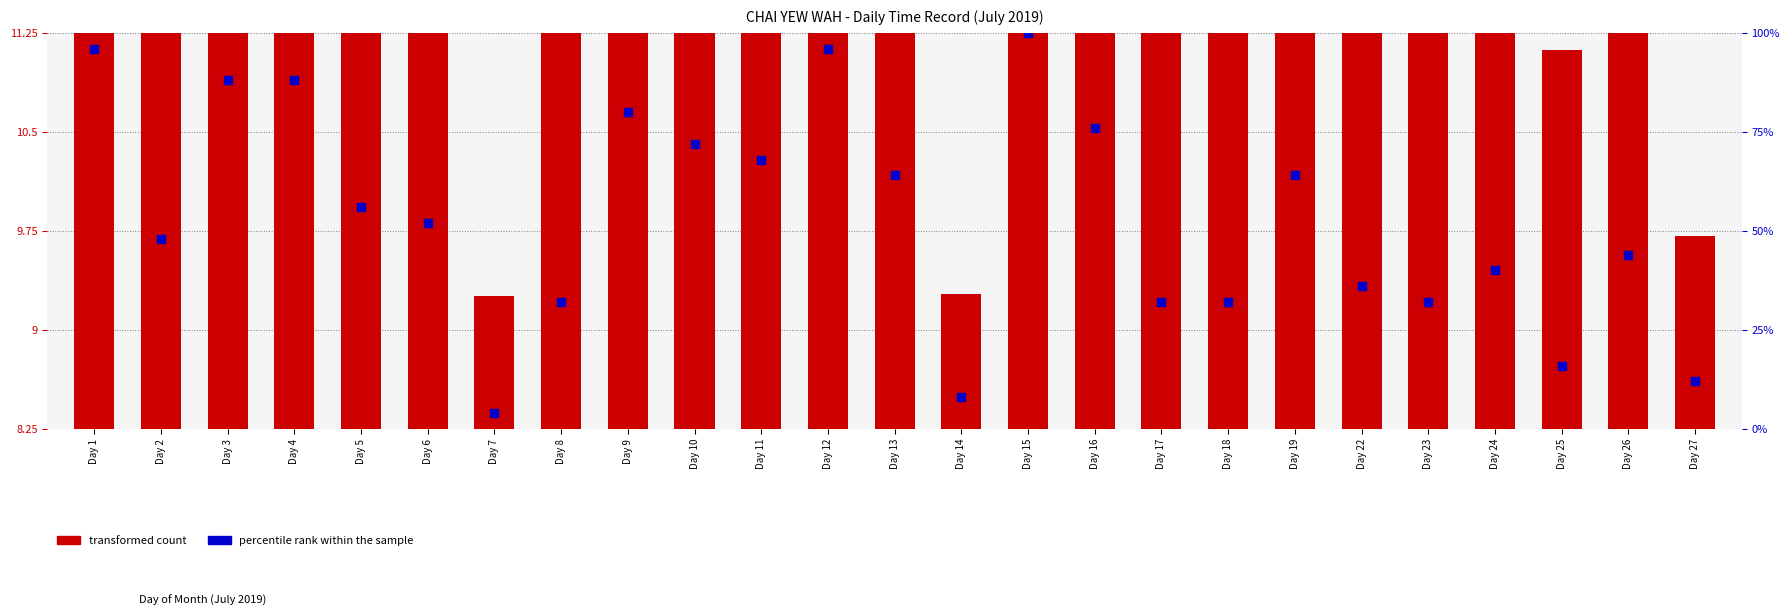

Which series has the widest spread of Y values?

percentile rank within the sample